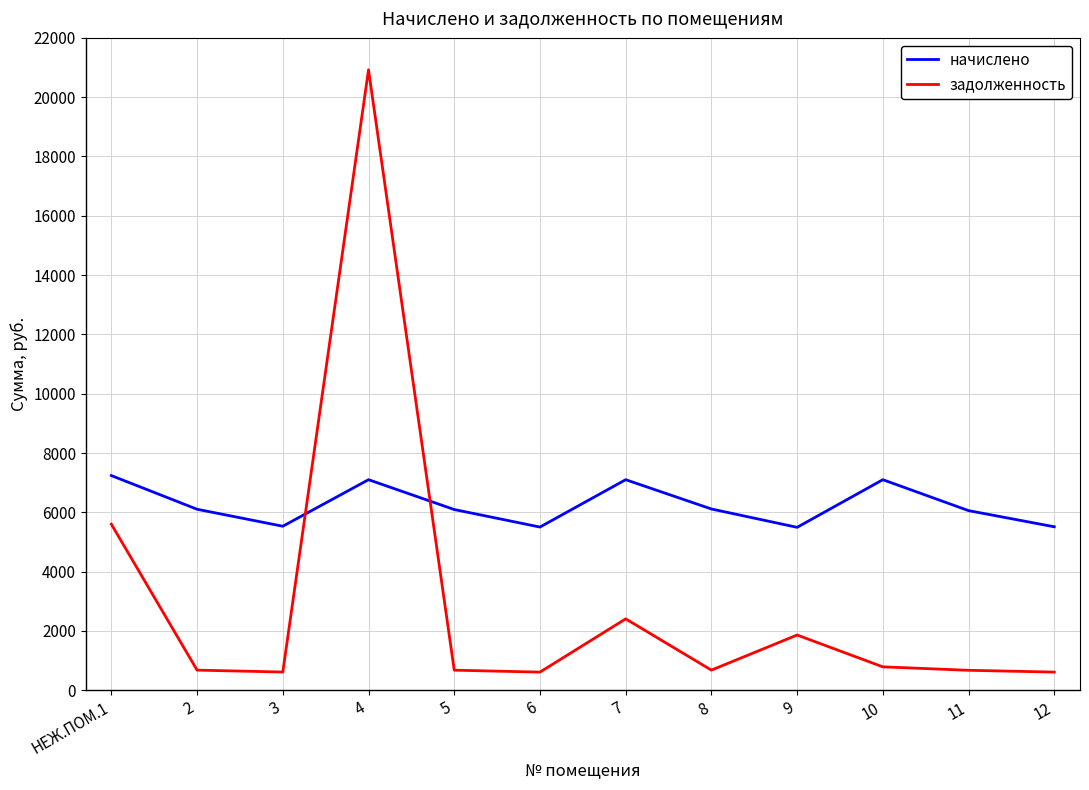

How many lines are shown in the chart?

2